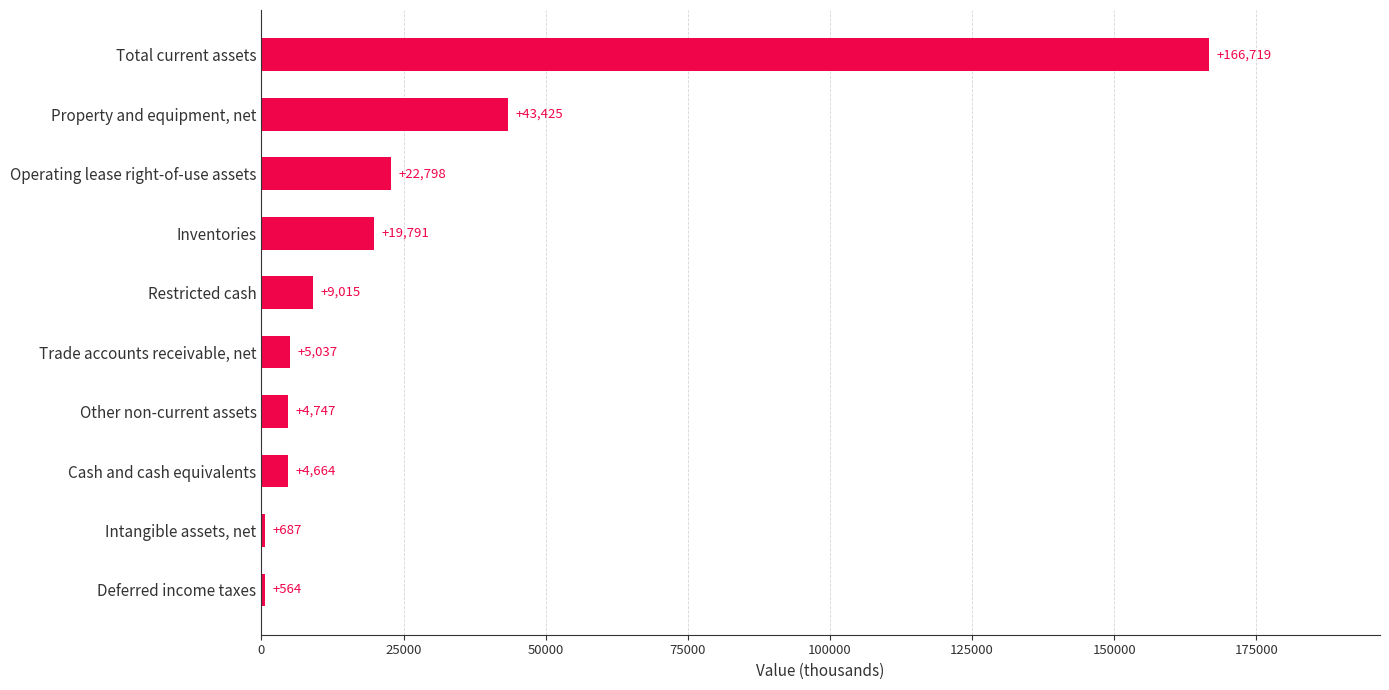

Reading top to bottom, extract all data points from this chart.

Total current assets=166719	Property and equipment, net=43425	Operating lease right-of-use assets=22798	Inventories=19791	Restricted cash=9015	Trade accounts receivable, net=5037	Other non-current assets=4747	Cash and cash equivalents=4664	Intangible assets, net=687	Deferred income taxes=564